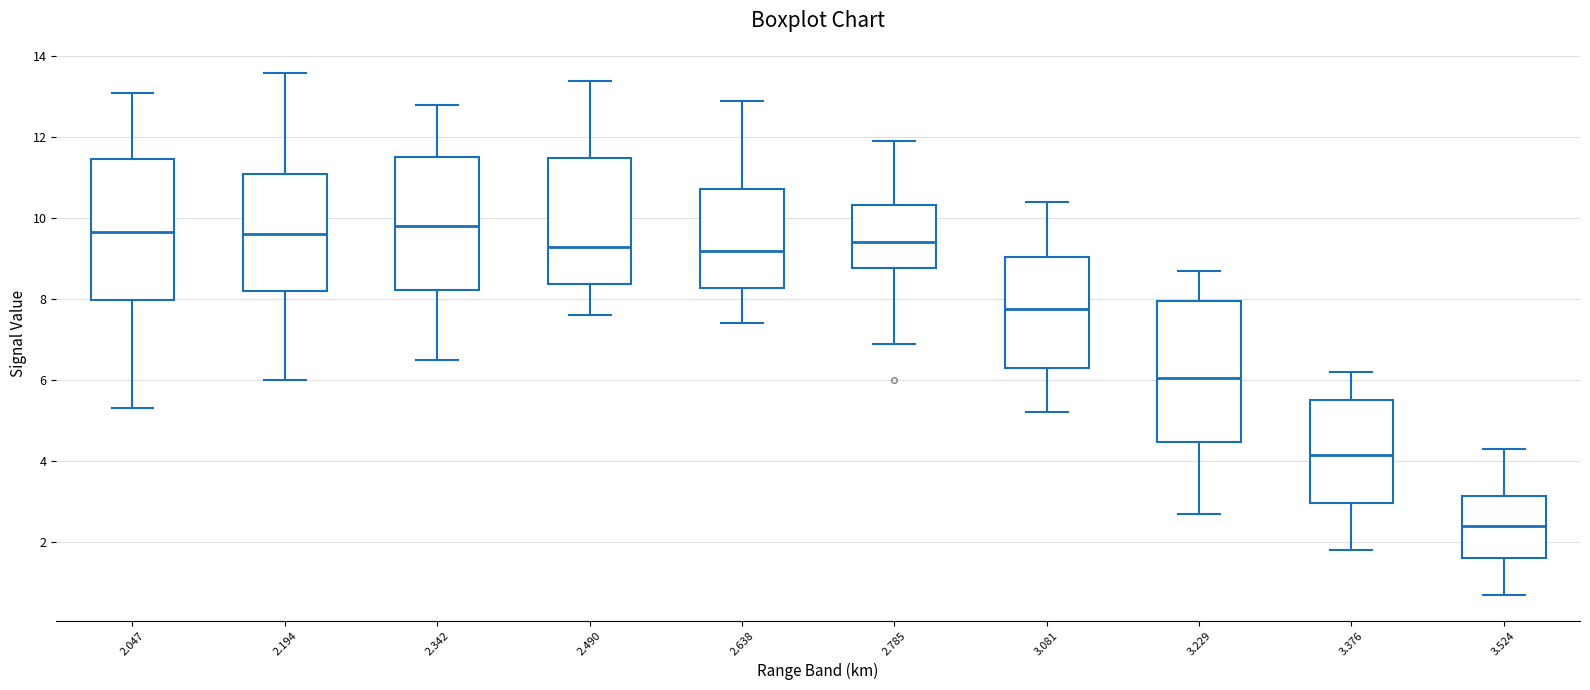

Where does the lower whisker of the box at x = 2.047 end on the y-axis? The values are not printed on the chart, so give them approximately, as read against the axis.

5.4